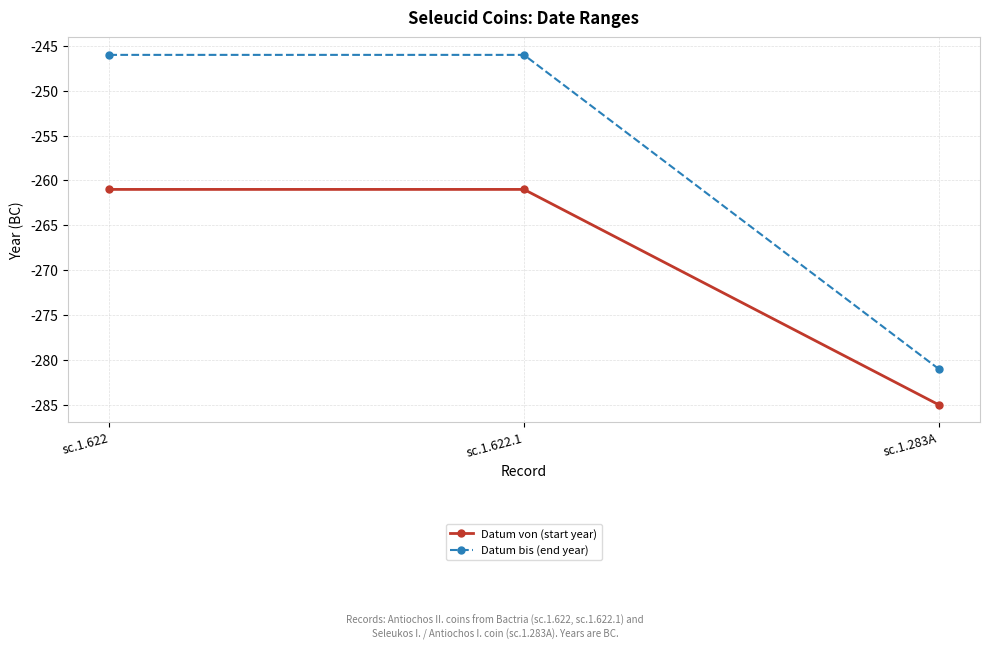

Rank the series at sc.1.283A from lowest to highest value.

Datum von (start year), Datum bis (end year)